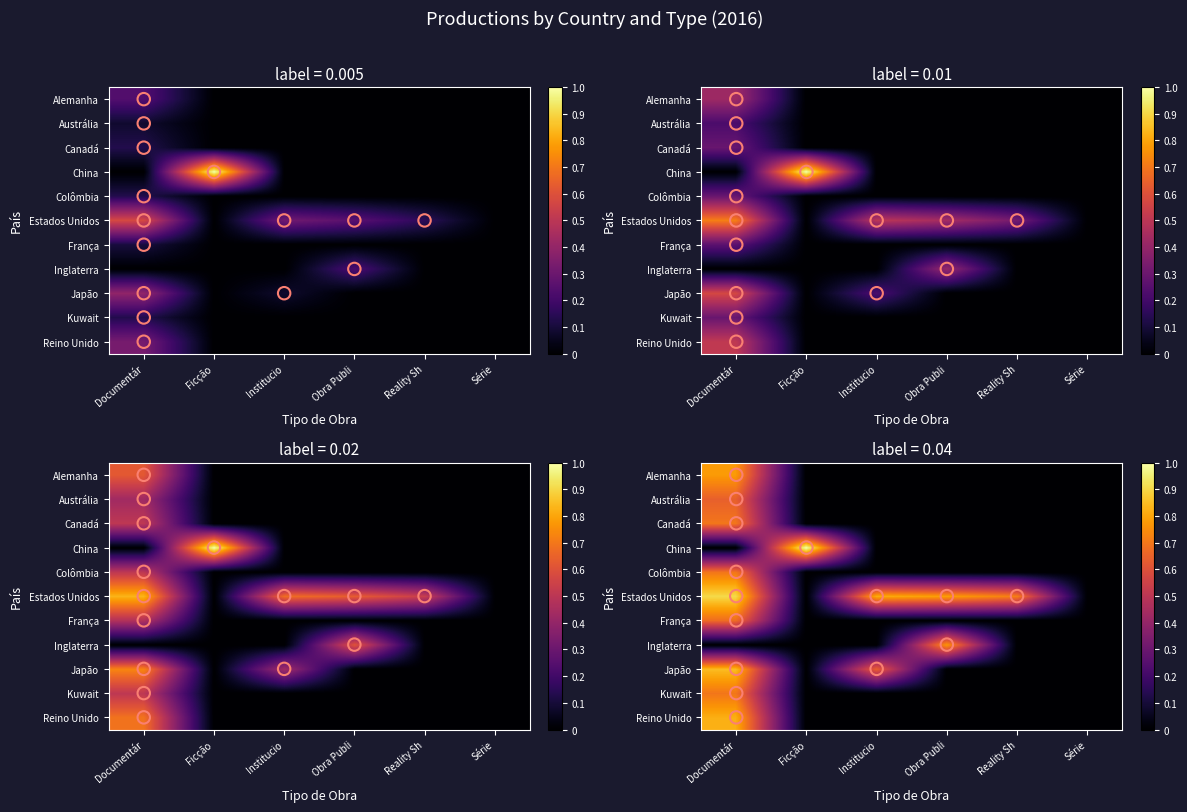

How many categories are shown in the chart?

6